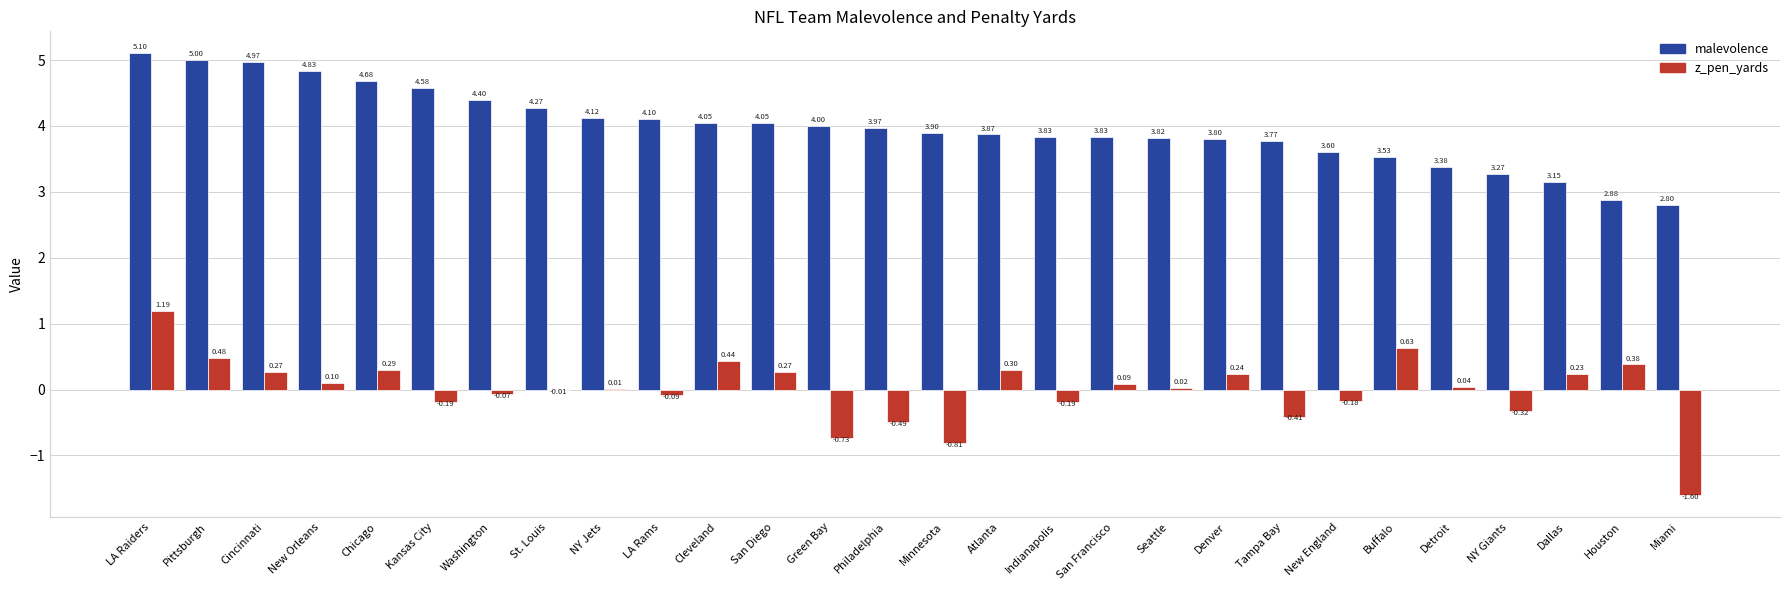

What is the total value across all series at LA Rams?

4.0